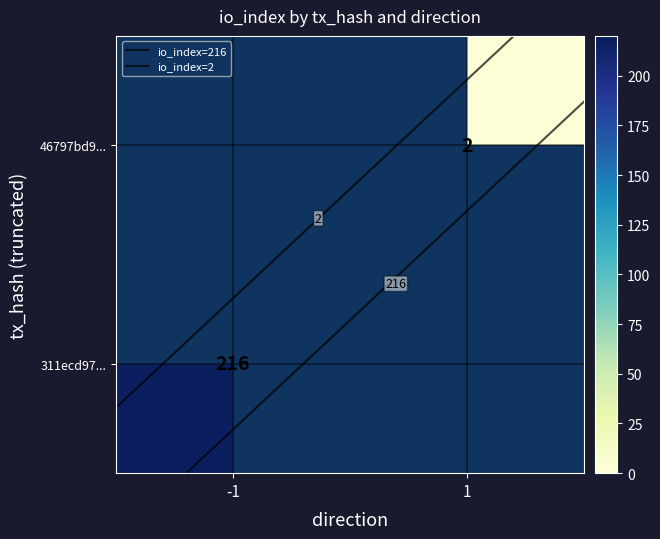

What is the average value of the 311ecd97281b7e6e34b15bccc2796b4e86e8a88 series?

108